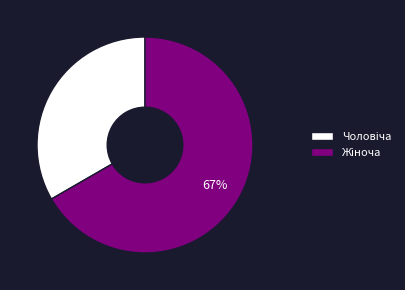

Count the number of slices in the pie.

2